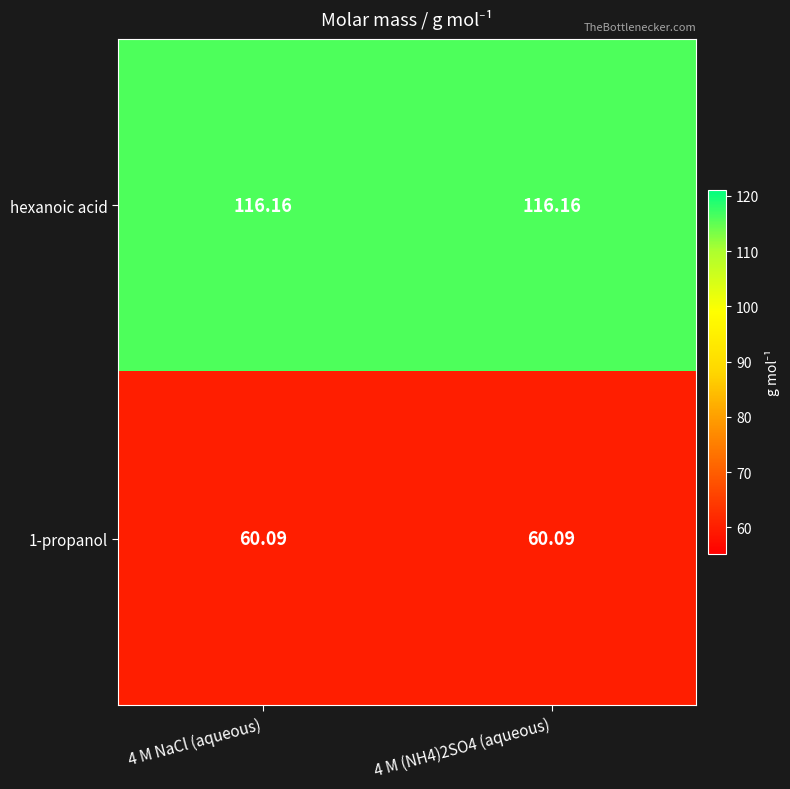

Rank the series by their maximum value, from highest to lowest.

hexanoic acid, 1-propanol